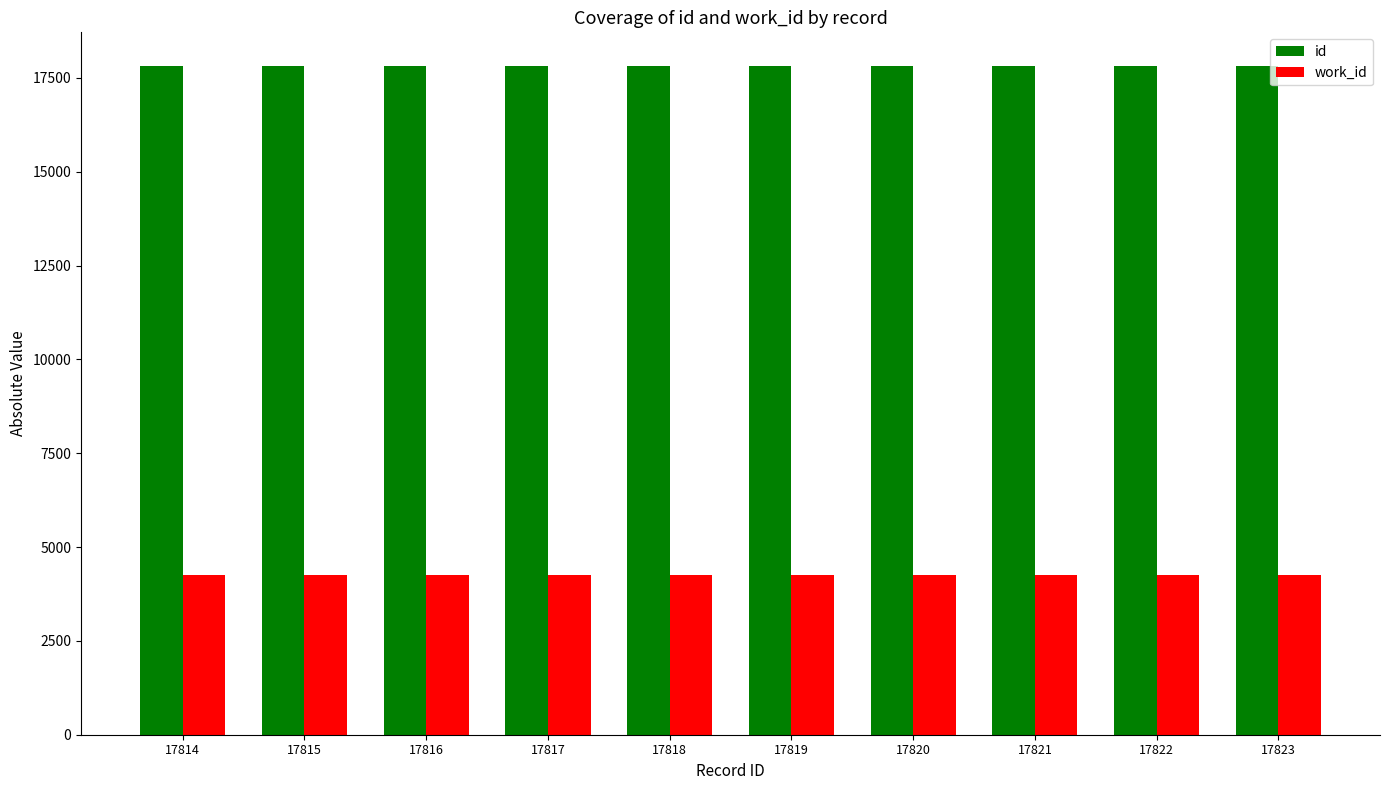

At 17823, list the series in order from smallest to largest.

work_id, id